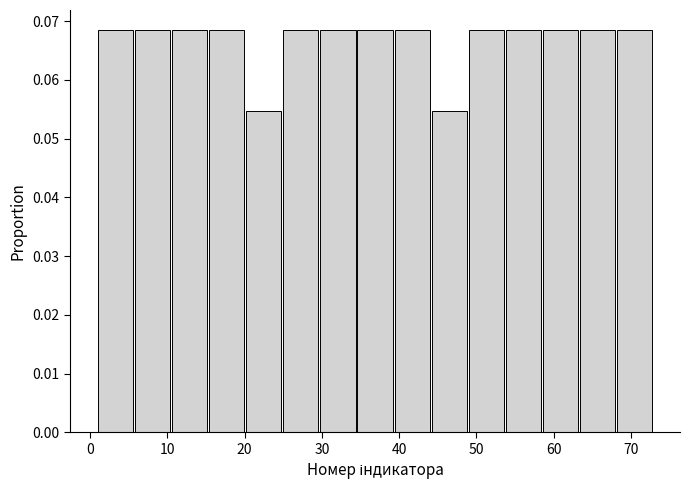

Reading left to right, transcribe this chart: for each bar, give the range it covers on the x-axis and its height. Neither the bar edges nor the heights are printed on the chart, so give them approximately, as read against the axes.

1.0 to 5.8: 0.068
5.8 to 10.6: 0.068
10.6 to 15.4: 0.068
15.4 to 20.2: 0.068
20.2 to 25.0: 0.055
25.0 to 29.8: 0.068
29.8 to 34.6: 0.068
34.6 to 39.4: 0.068
39.4 to 44.2: 0.068
44.2 to 49.0: 0.055
49.0 to 53.8: 0.068
53.8 to 58.6: 0.068
58.6 to 63.4: 0.068
63.4 to 68.2: 0.068
68.2 to 73.0: 0.068